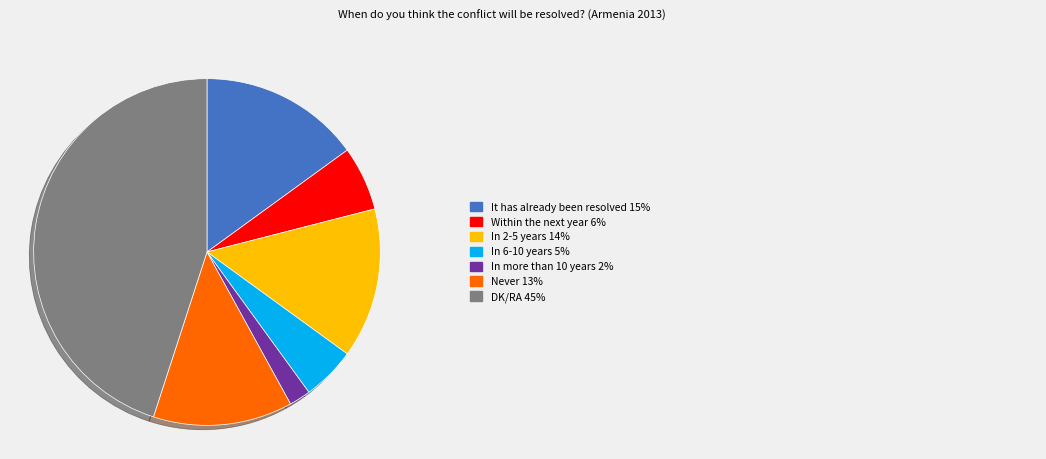

Is there any slice that represents more than half of the pie?

No